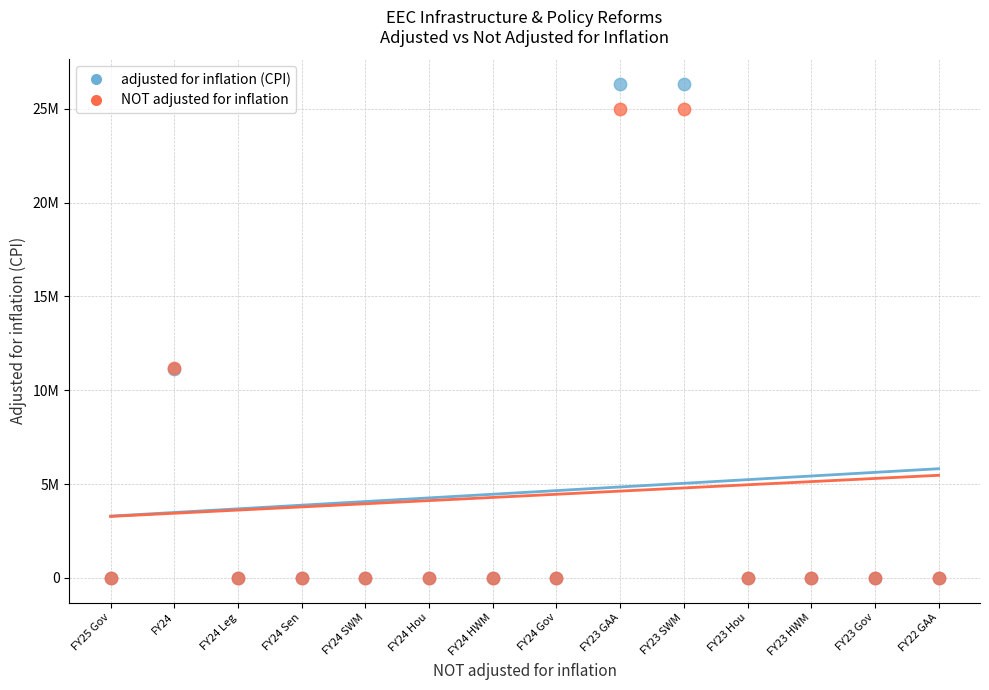

What are all the series names shown in the legend?

adjusted for inflation (CPI), NOT adjusted for inflation